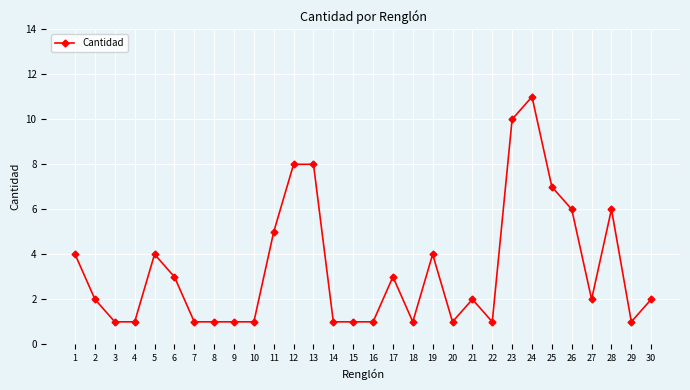

Where does the data first go above 2?

1